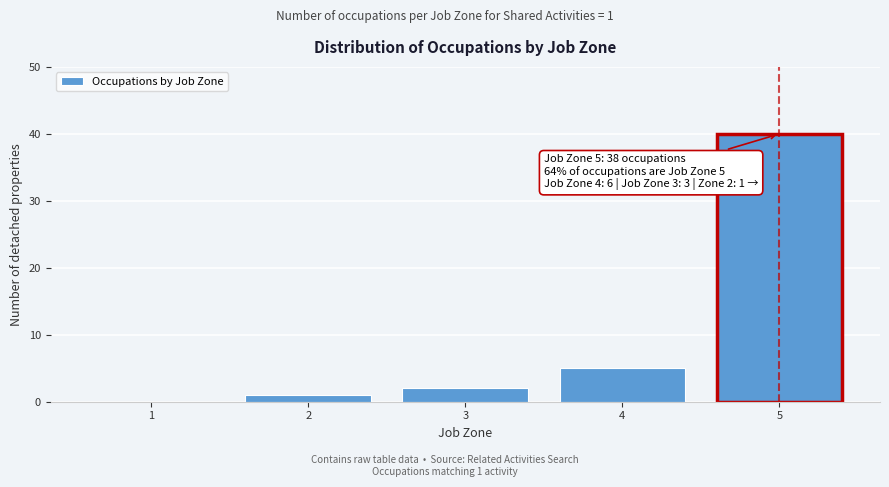

Reading left to right, transcribe all the data shown in this chart.

1=0	2=1	3=2	4=5	5=40